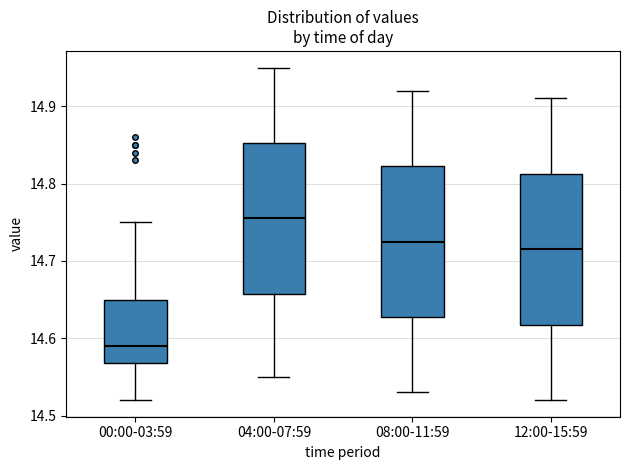

Reading left to right, transcribe this box plot: for each box, give where its median line is, the range the box spans, and where its two whiskers end, as read against the y-axis. The values are not printed on the chart, so give them approximately, as read against the axis.

00:00-03:59: median 14.59, box 14.57 to 14.65, whiskers 14.52 to 14.75
04:00-07:59: median 14.76, box 14.66 to 14.85, whiskers 14.55 to 14.95
08:00-11:59: median 14.73, box 14.63 to 14.82, whiskers 14.53 to 14.92
12:00-15:59: median 14.72, box 14.62 to 14.81, whiskers 14.52 to 14.91